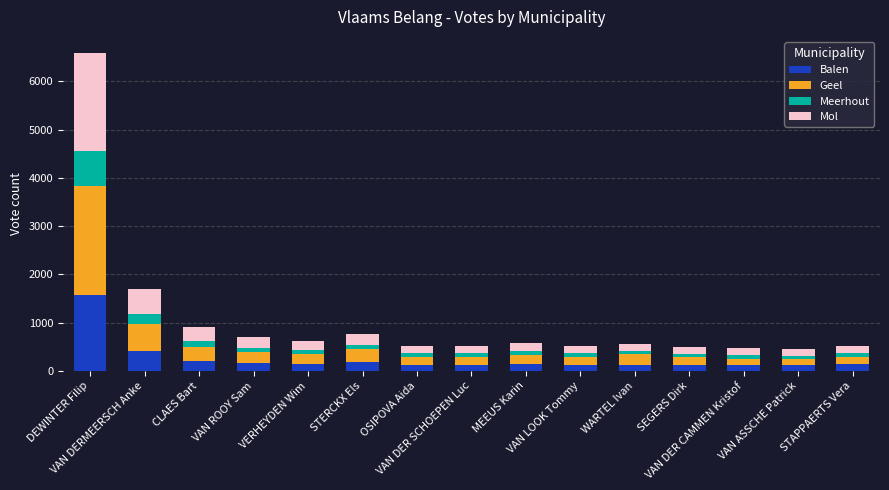

What is the difference between the maximum and minimum values in the Balen series?

1471